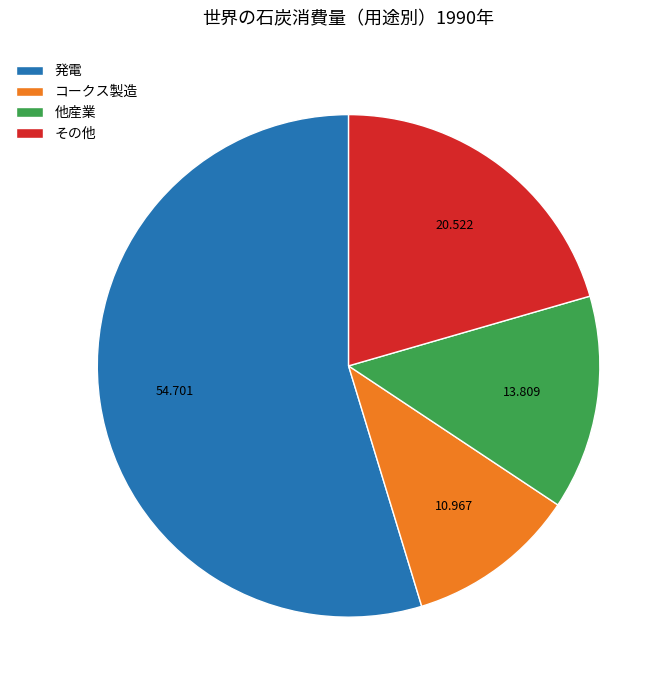

How many segments does this pie chart have?

4